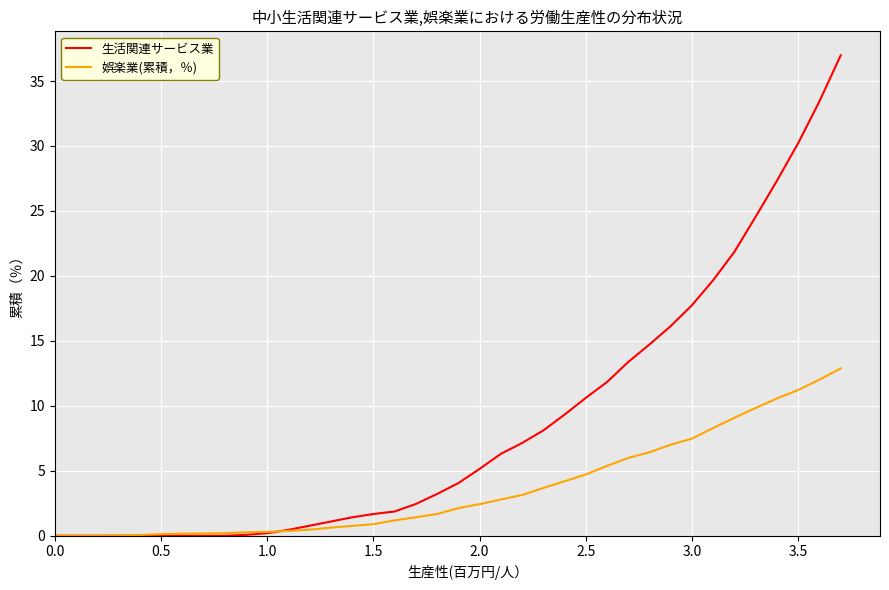

Rank the series by their maximum value, from highest to lowest.

生活関連サービス業, 娯楽業(累積，％)